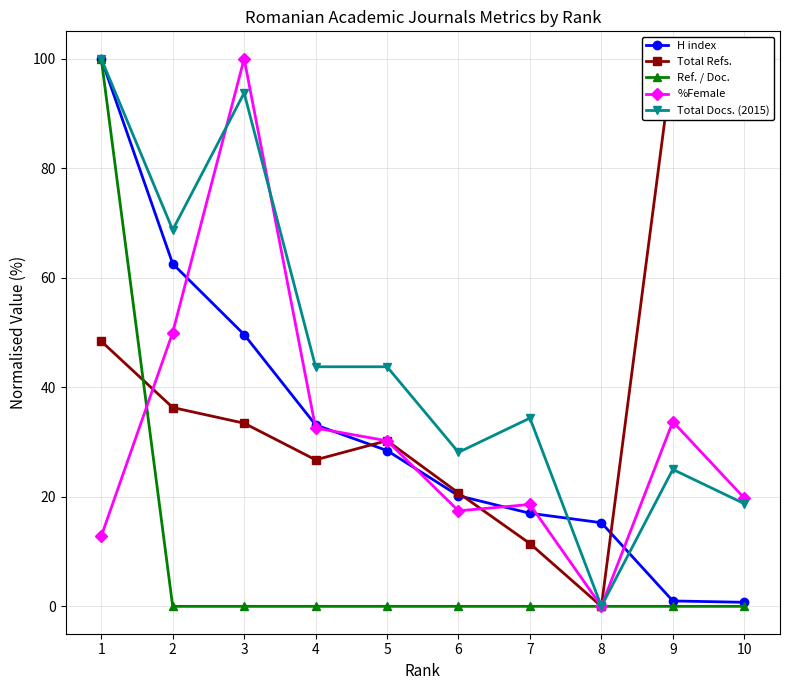

True or false: Total Docs. (2015) has more than 2 points higher than both neighbors.

True